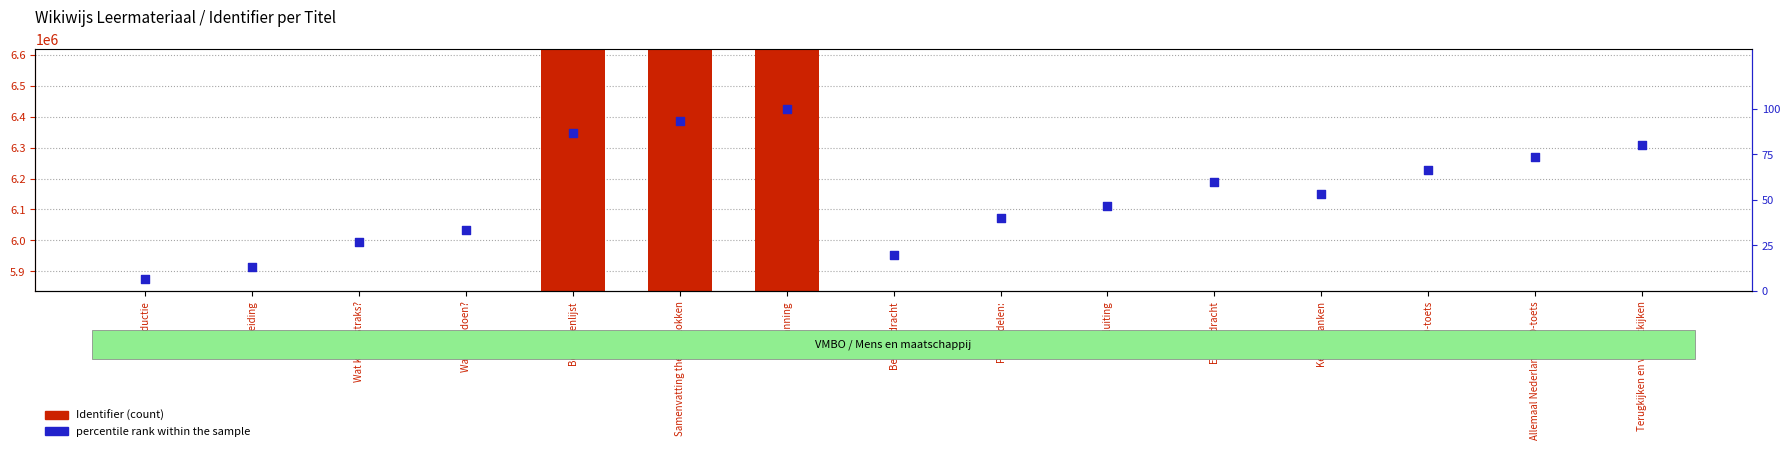

At which category is the sum across all series the highest?

Planning